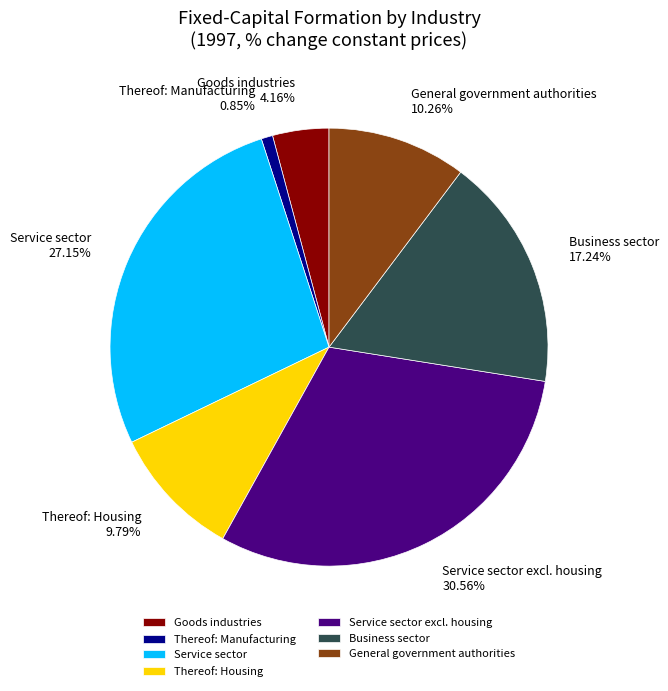

The General government authorities slice represents 4% of the pie. True or false?

False